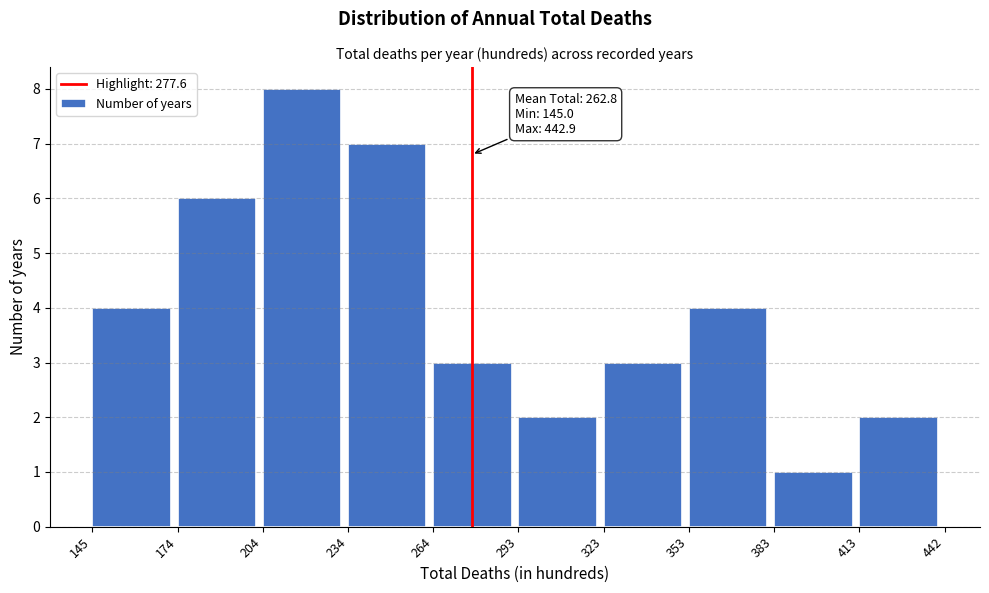

Over which range of the x-axis is the bar tallest?

204 to 234